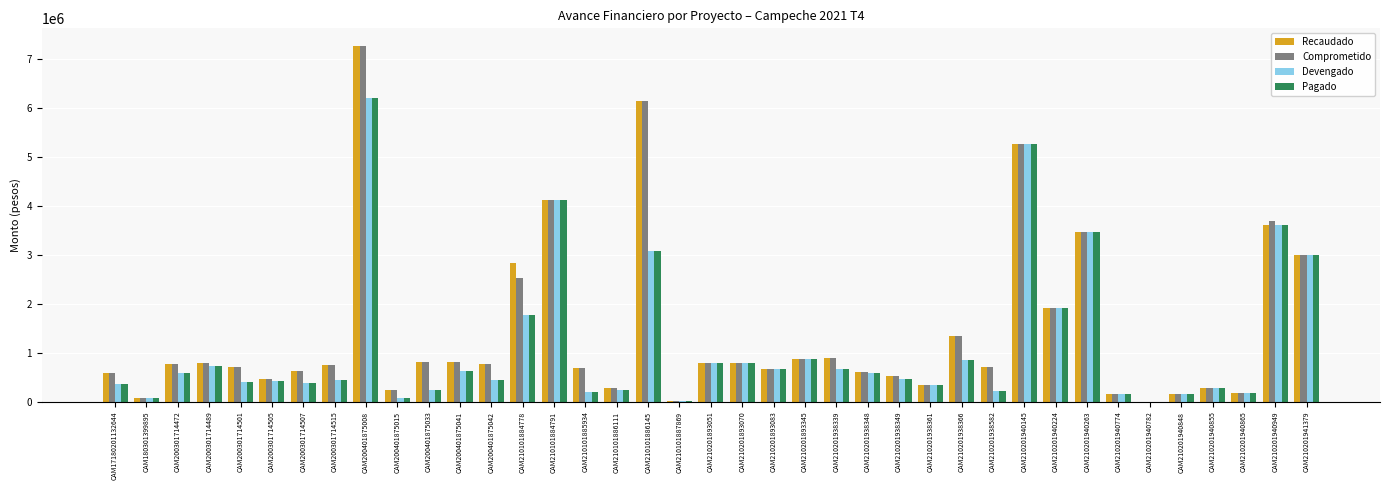

What is the highest value of the Comprometido series?

7254150.2